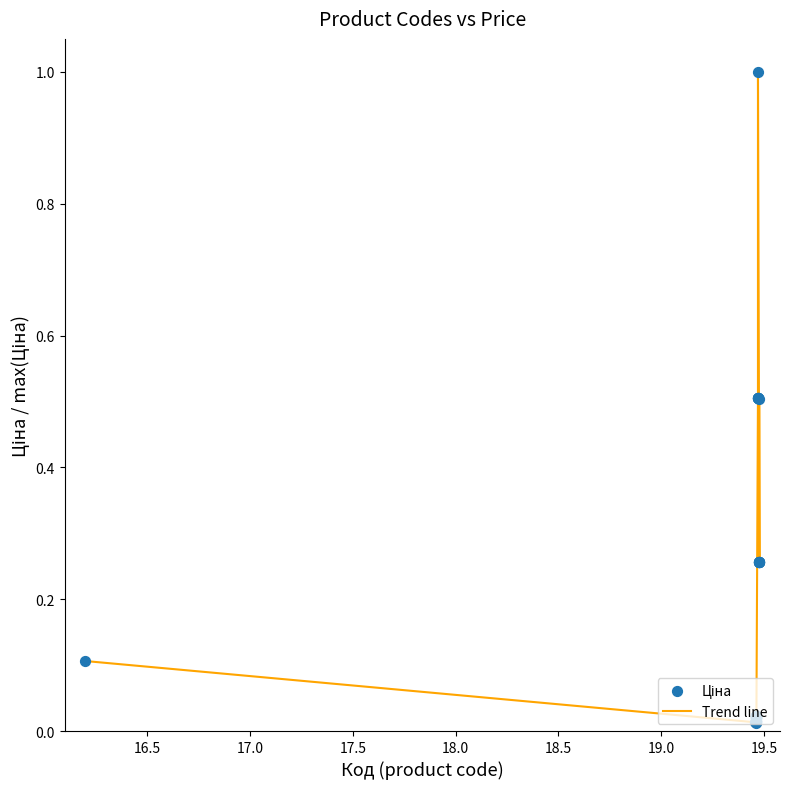

What is the difference between the maximum and minimum values?

1.0